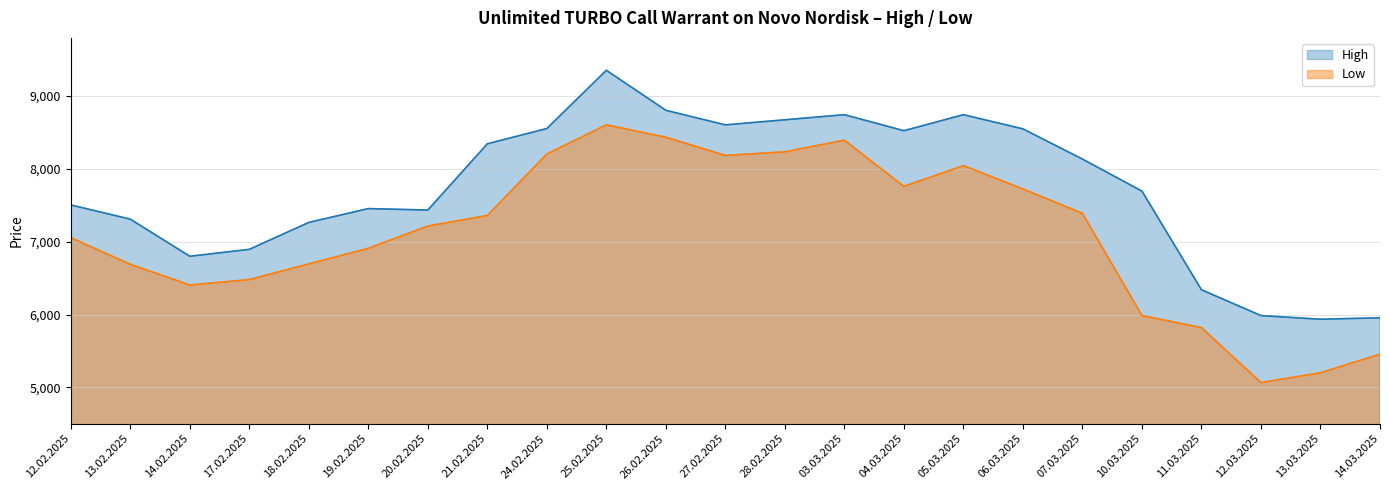

At 05.03.2025, list the series in order from smallest to largest.

Low, High